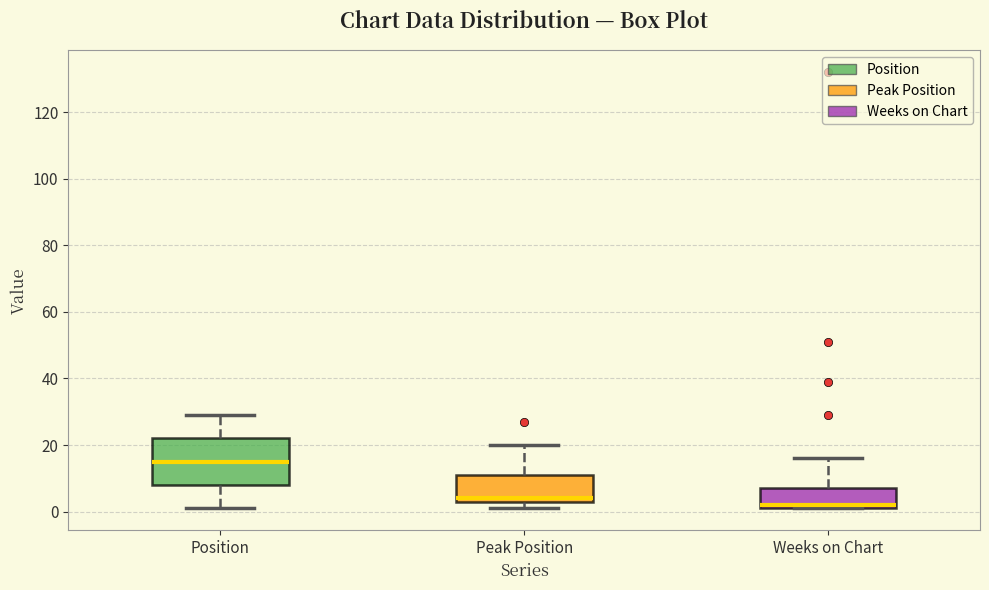

Reading left to right, transcribe this box plot: for each box, give where its median line is, the range the box spans, and where its two whiskers end, as read against the y-axis. The values are not printed on the chart, so give them approximately, as read against the axis.

Position: median 16, box 8 to 22, whiskers 2 to 30
Peak Position: median 4 (just above the box's lower edge), box 4 to 12, whiskers 2 to 20
Weeks on Chart: median 2 (just above the box's lower edge), box 2 to 8, whiskers 2 to 16